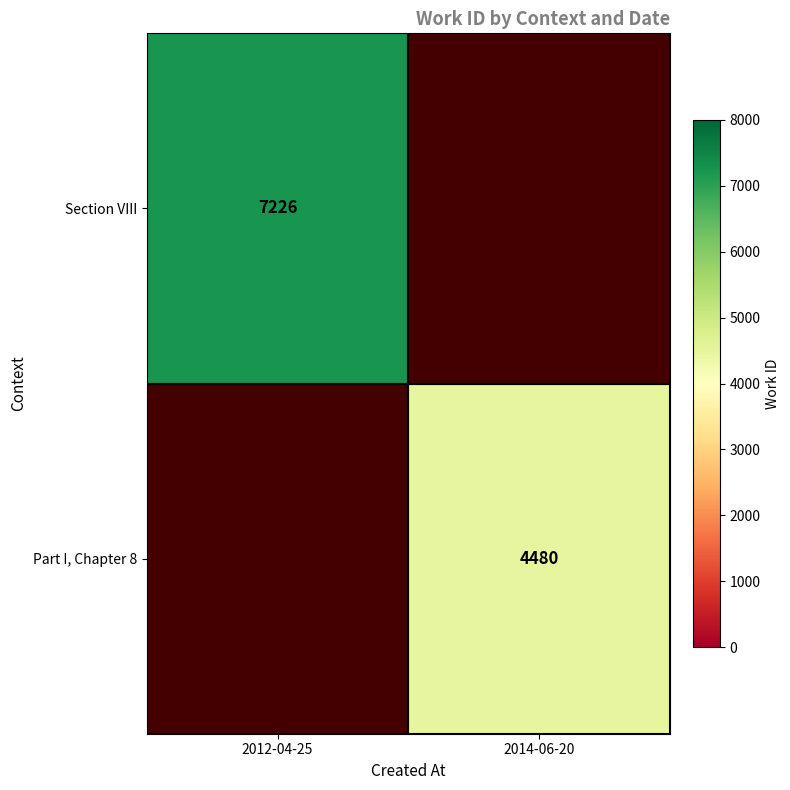

What is the smallest value displayed?

4480.0